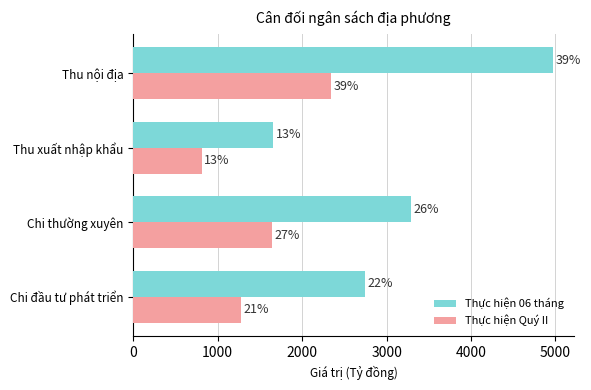

What are all the series names shown in the legend?

Thực hiện 06 tháng, Thực hiện Quý II